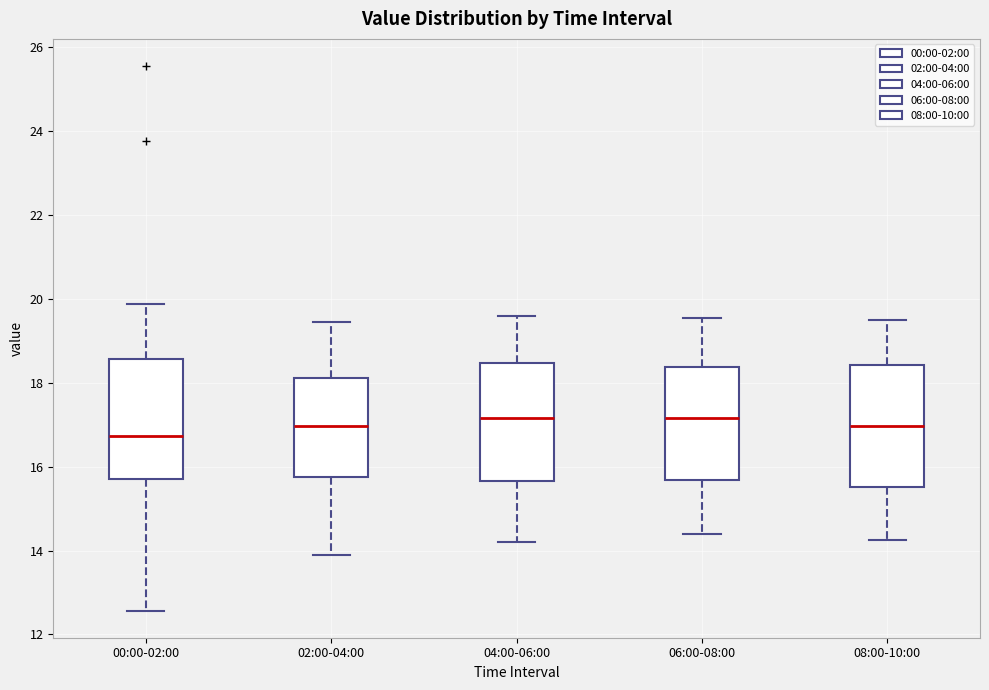

Reading left to right, read every box against the y-axis: the position of its median line, the range the box covers, and the ends of its whiskers. The values are not printed on the chart, so give them approximately, as read against the axis.

00:00-02:00: median 16.8, box 15.8 to 18.6, whiskers 12.6 to 19.8
02:00-04:00: median 17.0, box 15.8 to 18.2, whiskers 14.0 to 19.4
04:00-06:00: median 17.2, box 15.6 to 18.4, whiskers 14.2 to 19.6
06:00-08:00: median 17.2, box 15.6 to 18.4, whiskers 14.4 to 19.6
08:00-10:00: median 17.0, box 15.6 to 18.4, whiskers 14.2 to 19.6